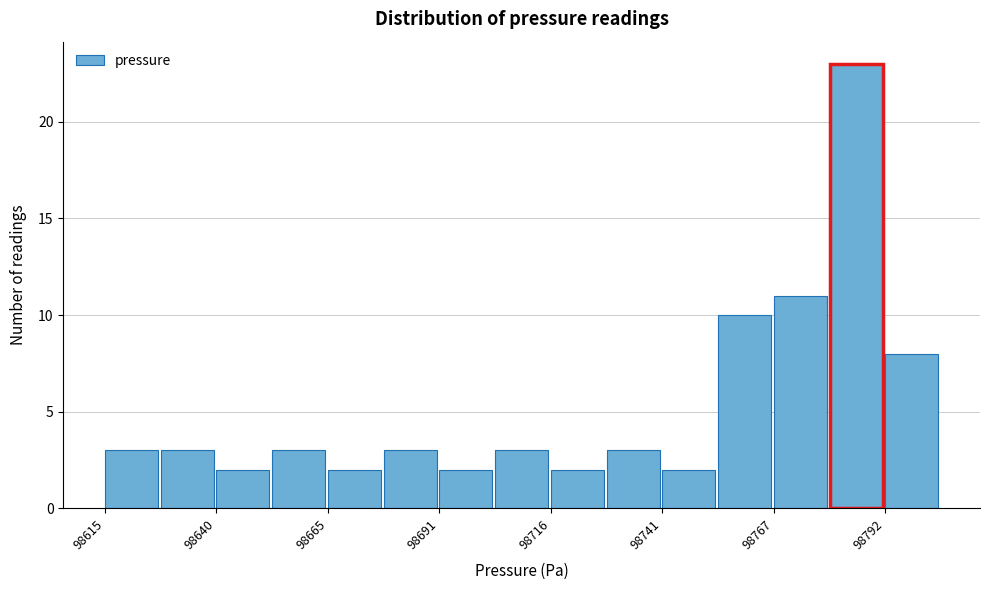

Around what value on the x-axis is the tallest bar? Give the approximate position of its centre, as read against the axis.

98785